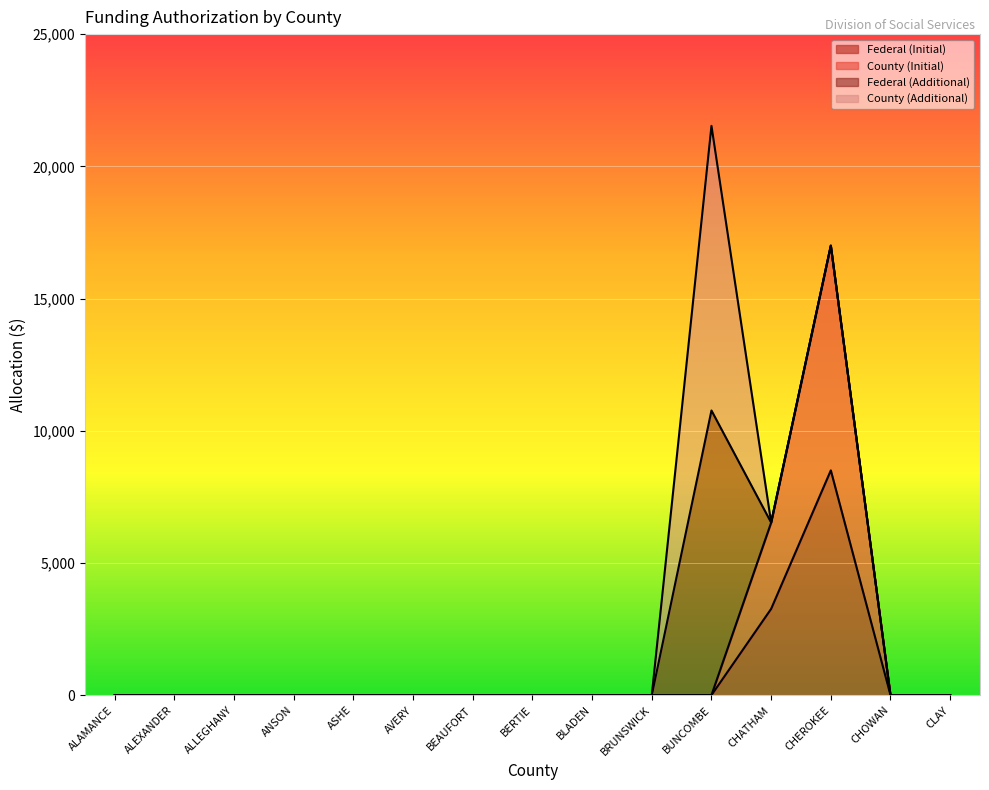

Where is County (Initial) nearest to the value 8500?

CHATHAM